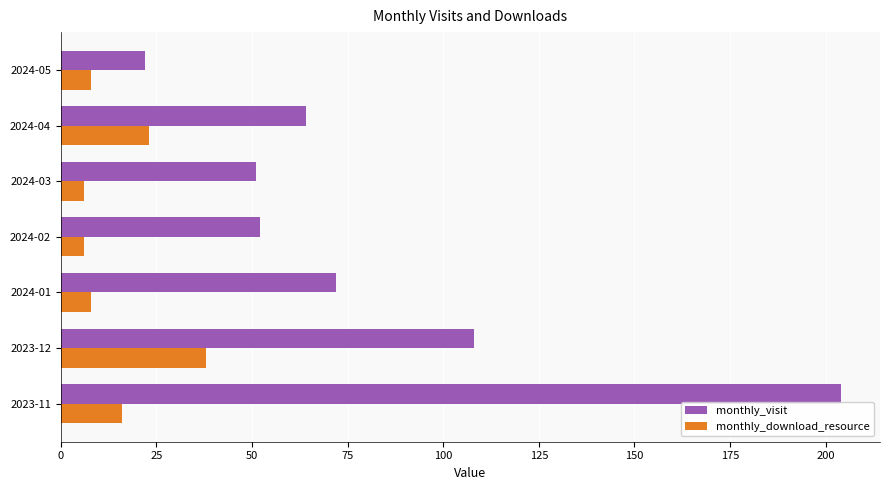

Is it true that monthly_visit equals 172 at 2023-12?

False